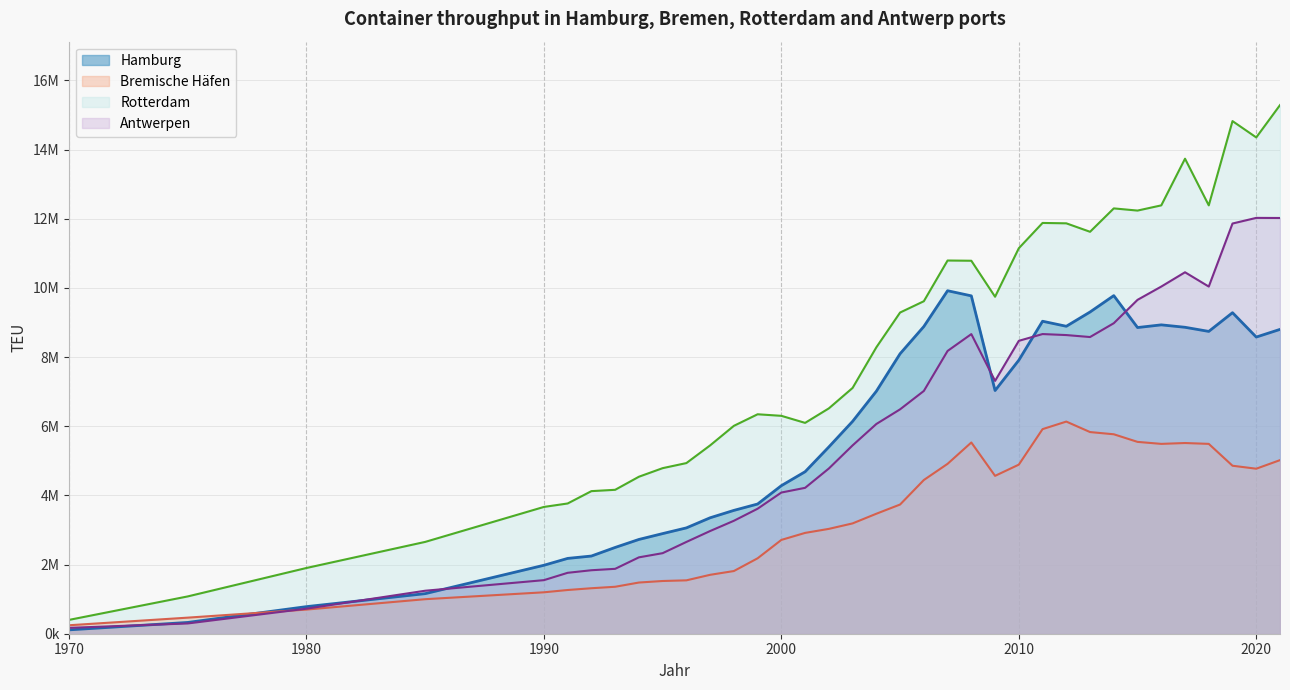

What is the difference between the maximum and minimum values in the Rotterdam series?

14884306